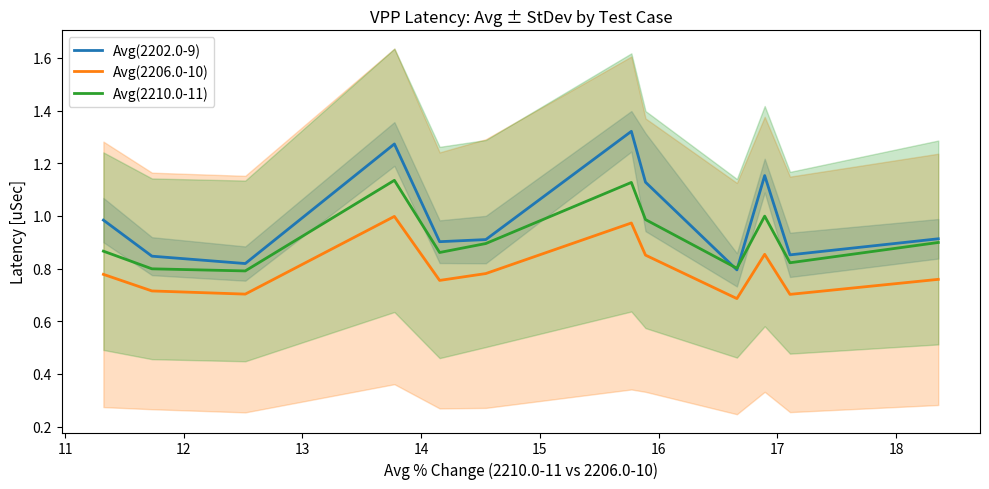

In Avg(2202.0-9), how many points are higher than both neighbors (excluding endpoints)?

3